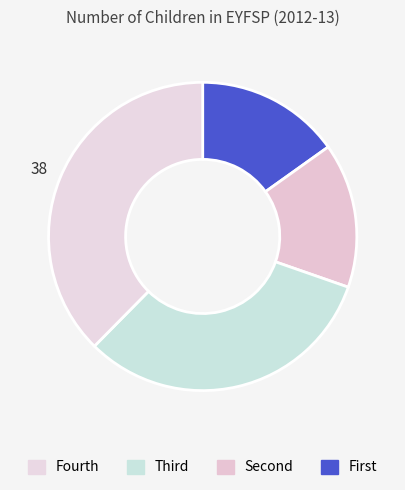

How many slices are in this pie chart?

4